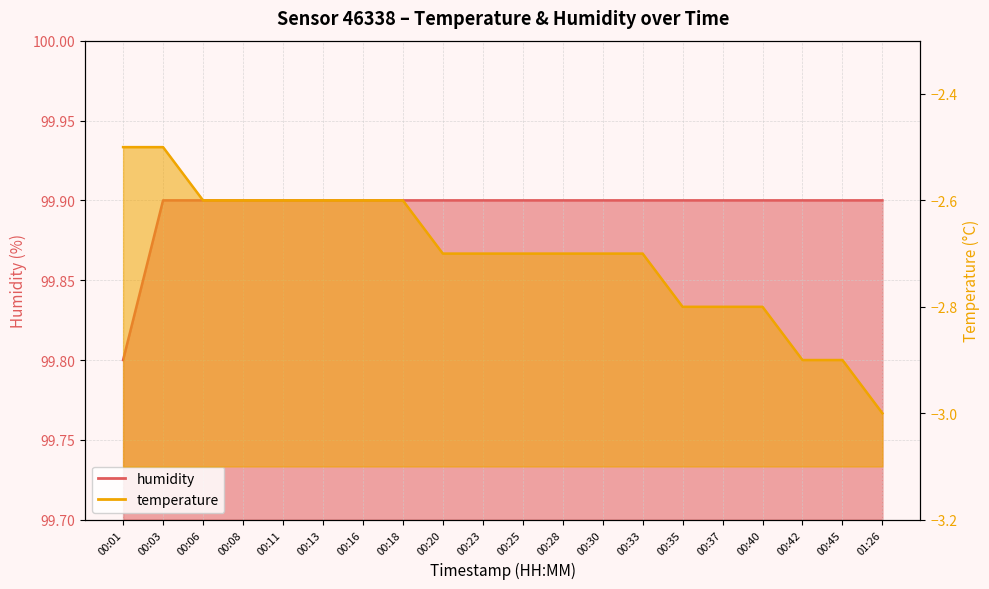

Where is humidity nearest to the value 99?

00:01